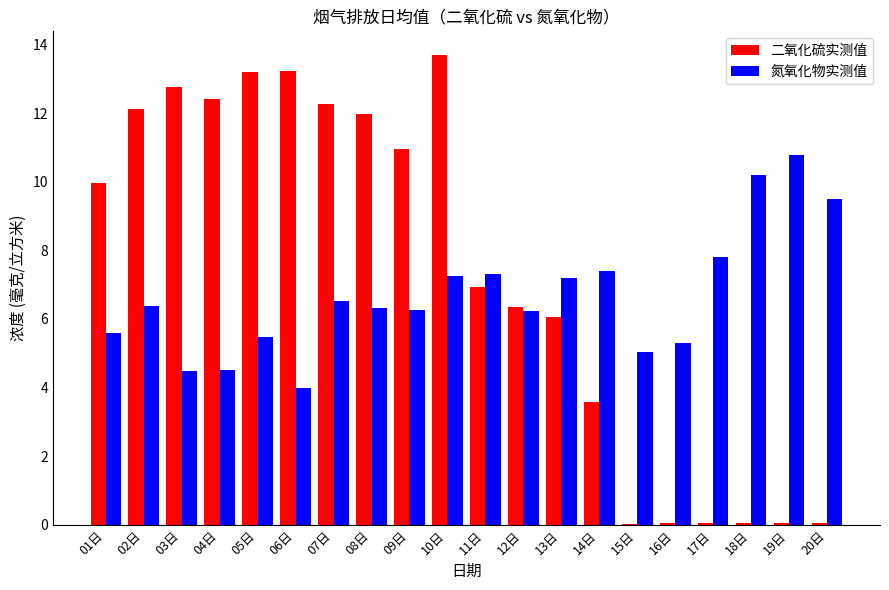

What is the highest value of the 氮氧化物实测值 series?

10.8